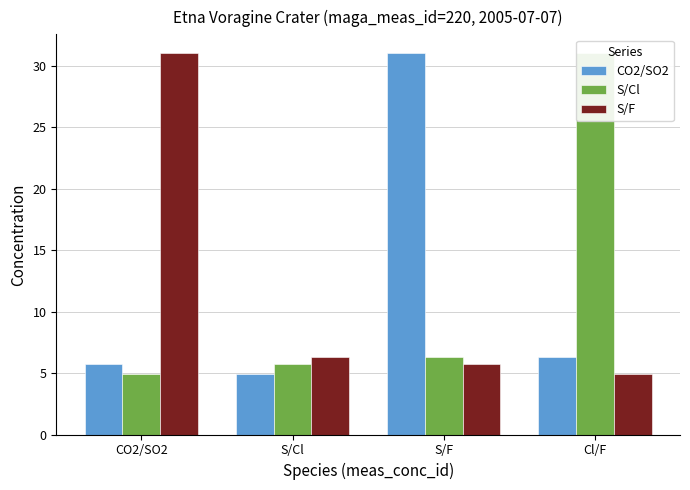

Which series changed the most between CO2/SO2 and Cl/F?

S/Cl